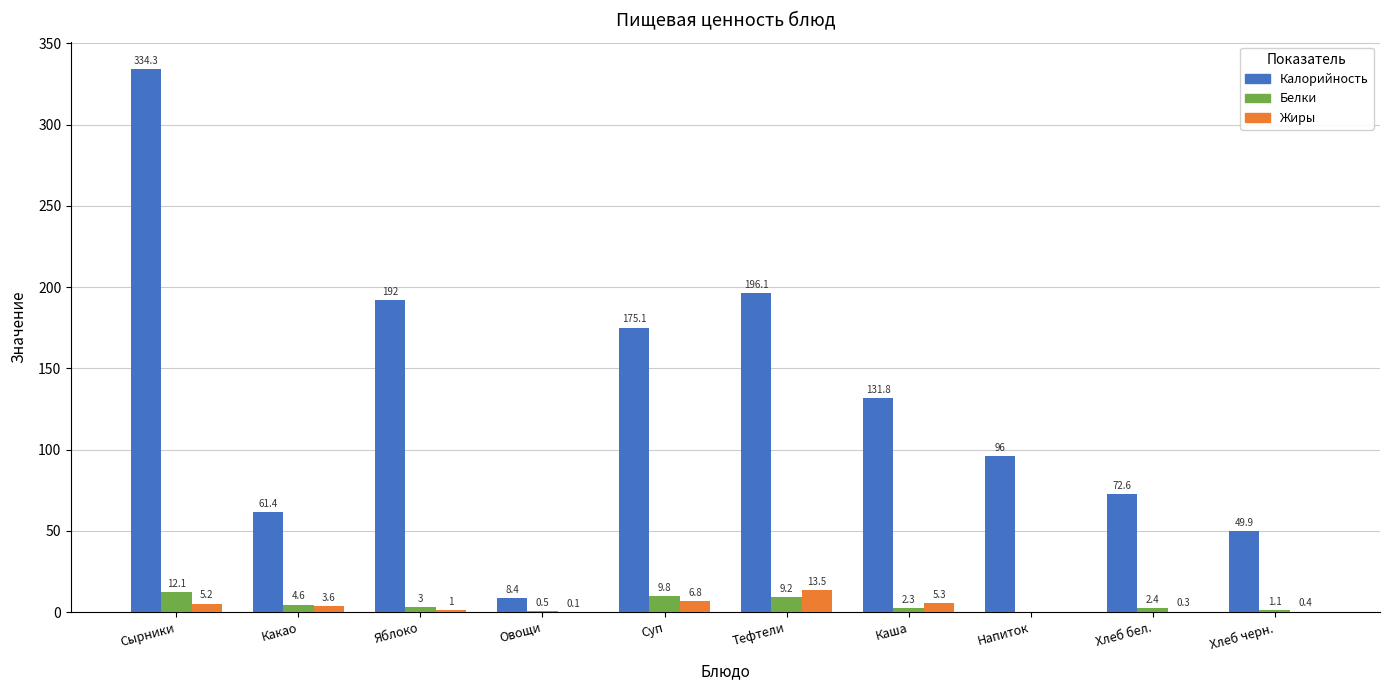

At which category is the sum across all series the highest?

Сырники